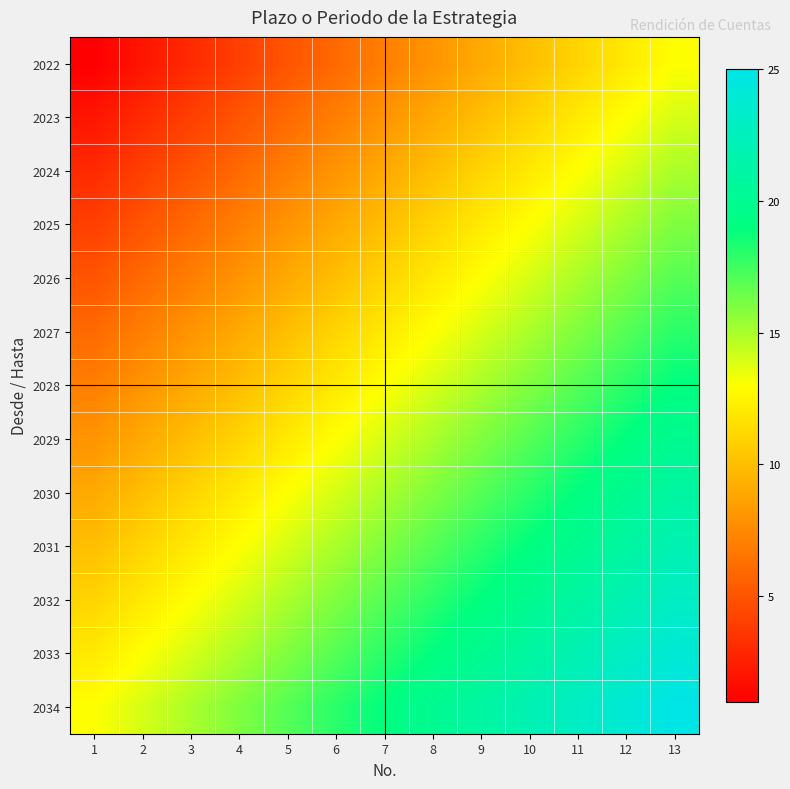

Reading left to right, extract all data points from this chart.

2022: 1=1	2=2	3=3	4=4	5=5	6=6	7=7	8=8	9=9	10=10	11=11	12=12	13=13
2023: 1=2	2=3	3=4	4=5	5=6	6=7	7=8	8=9	9=10	10=11	11=12	12=13	13=14
2024: 1=3	2=4	3=5	4=6	5=7	6=8	7=9	8=10	9=11	10=12	11=13	12=14	13=15
2025: 1=4	2=5	3=6	4=7	5=8	6=9	7=10	8=11	9=12	10=13	11=14	12=15	13=16
2026: 1=5	2=6	3=7	4=8	5=9	6=10	7=11	8=12	9=13	10=14	11=15	12=16	13=17
2027: 1=6	2=7	3=8	4=9	5=10	6=11	7=12	8=13	9=14	10=15	11=16	12=17	13=18
2028: 1=7	2=8	3=9	4=10	5=11	6=12	7=13	8=14	9=15	10=16	11=17	12=18	13=19
2029: 1=8	2=9	3=10	4=11	5=12	6=13	7=14	8=15	9=16	10=17	11=18	12=19	13=20
2030: 1=9	2=10	3=11	4=12	5=13	6=14	7=15	8=16	9=17	10=18	11=19	12=20	13=21
2031: 1=10	2=11	3=12	4=13	5=14	6=15	7=16	8=17	9=18	10=19	11=20	12=21	13=22
2032: 1=11	2=12	3=13	4=14	5=15	6=16	7=17	8=18	9=19	10=20	11=21	12=22	13=23
2033: 1=12	2=13	3=14	4=15	5=16	6=17	7=18	8=19	9=20	10=21	11=22	12=23	13=24
2034: 1=13	2=14	3=15	4=16	5=17	6=18	7=19	8=20	9=21	10=22	11=23	12=24	13=25